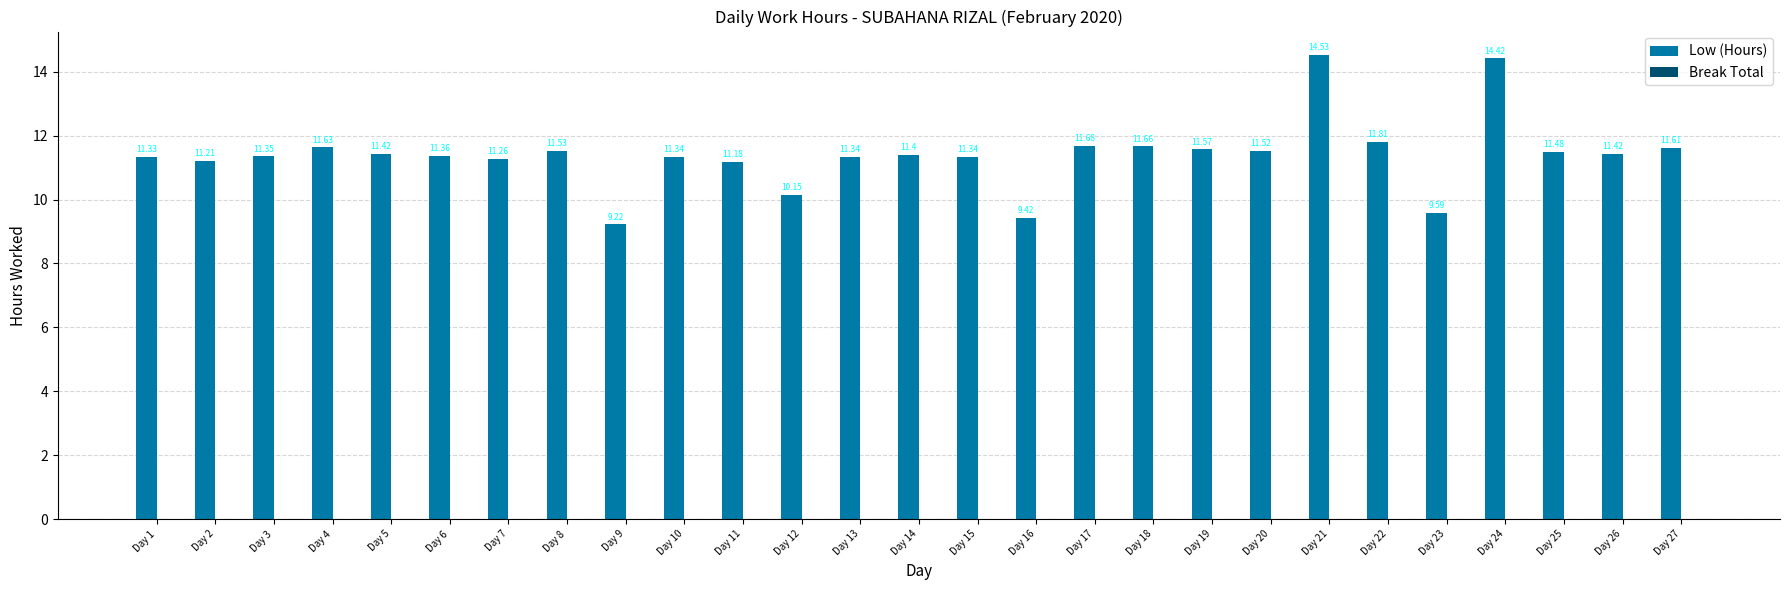

What is the ratio of the value at Day 23 to the value at Day 26?

0.8